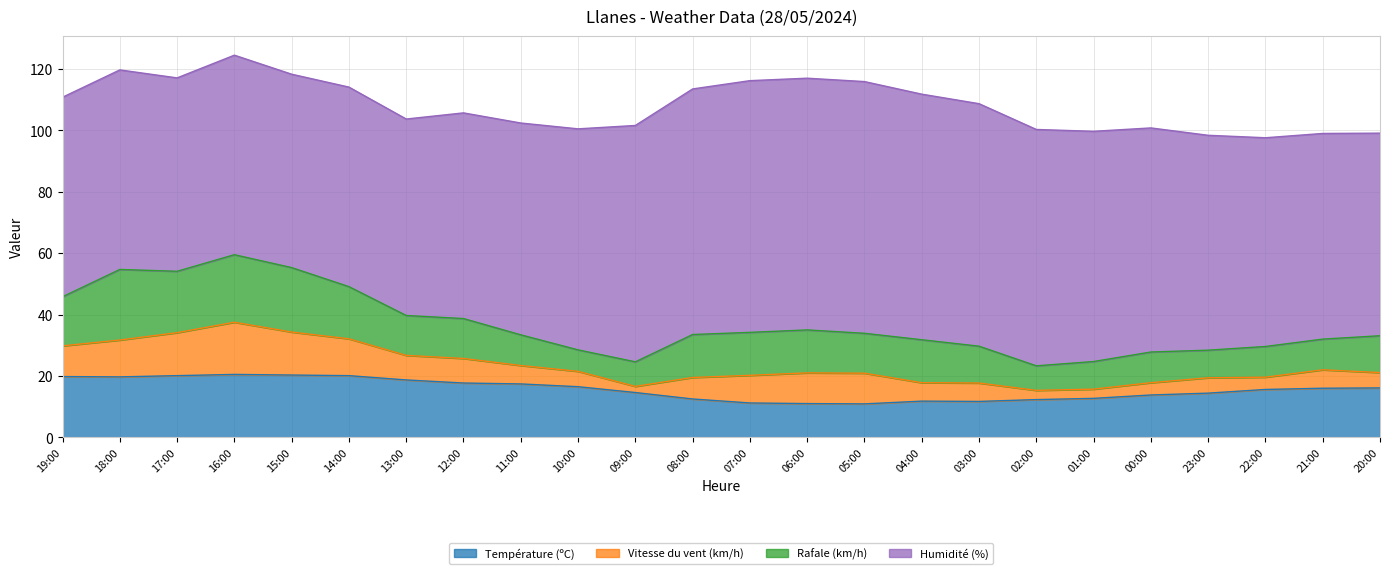

Reading left to right, list all the values displayed in this chart.

Température (ºC): 19.8	19.7	20.1	20.5	20.3	20.1	18.7	17.7	17.4	16.5	14.6	12.5	11.2	11.0	10.9	11.8	11.7	12.3	12.7	13.8	14.4	15.6	16.0	16.1
Vitesse du vent (km/h): 10.0	12.0	14.0	17.0	14.0	12.0	8.0	8.0	6.0	5.0	2.0	7.0	9.0	10.0	10.0	6.0	6.0	3.0	3.0	4.0	5.0	4.0	6.0	5.0
Rafale (km/h): 16.0	23.0	20.0	22.0	21.0	17.0	13.0	13.0	10.0	7.0	8.0	14.0	14.0	14.0	13.0	14.0	12.0	8.0	9.0	10.0	9.0	10.0	10.0	12.0
Humidité (%): 65.0	65.0	63.0	65.0	63.0	65.0	64.0	67.0	69.0	72.0	77.0	80.0	82.0	82.0	82.0	80.0	79.0	77.0	75.0	73.0	70.0	68.0	67.0	66.0